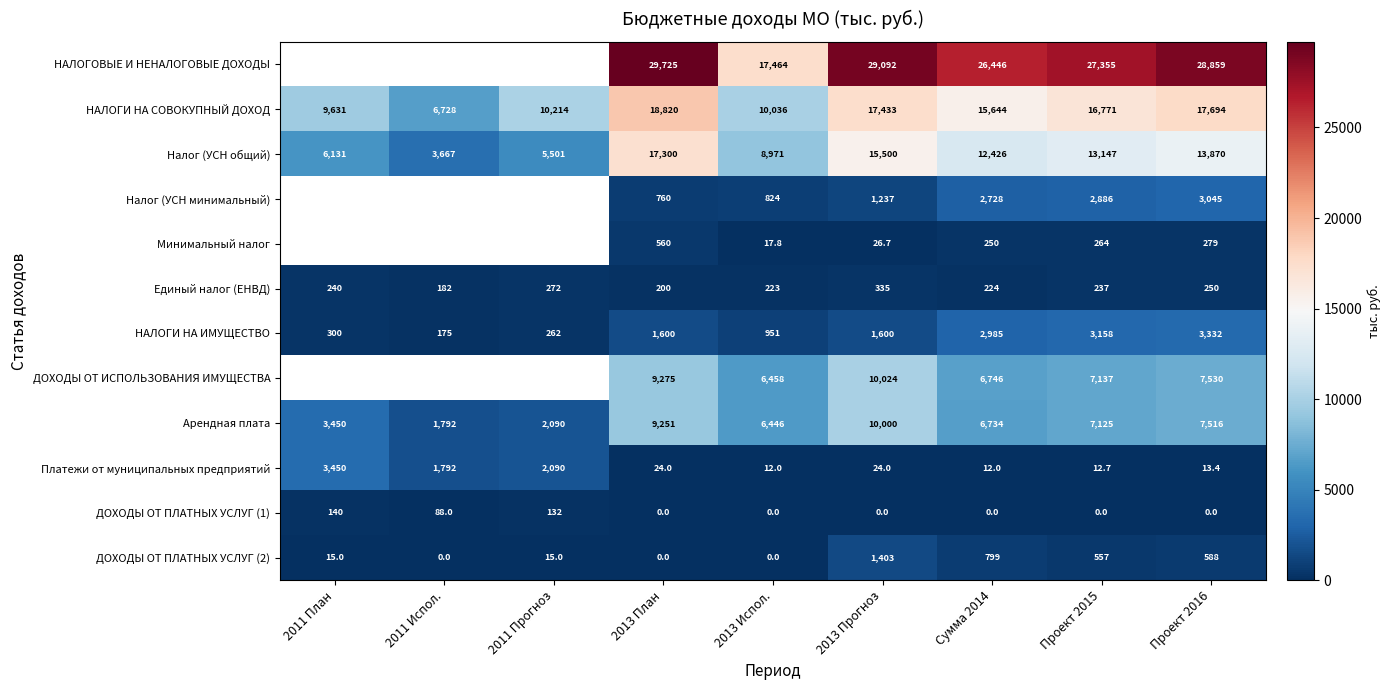

Is it true that НАЛОГОВЫЕ И НЕНАЛОГОВЫЕ ДОХОДЫ equals 29725.0 at 2013 План?

True